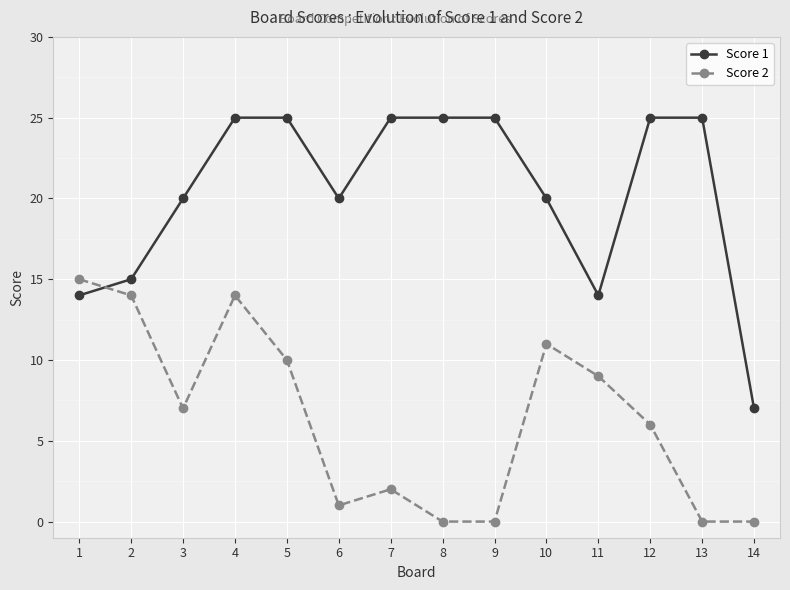

Which series has the largest total across all categories?

Score 1